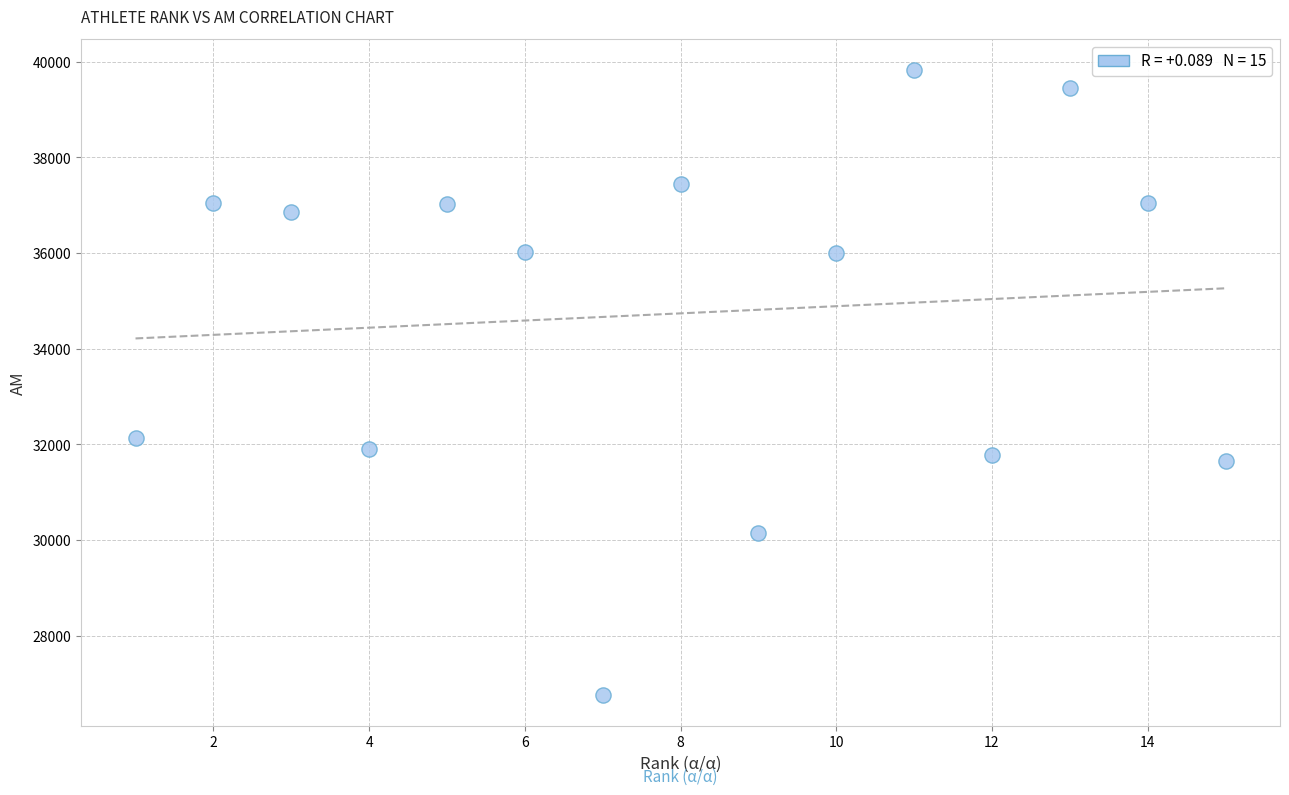

What Y value in the scatter plot is closest to 33293?

32125